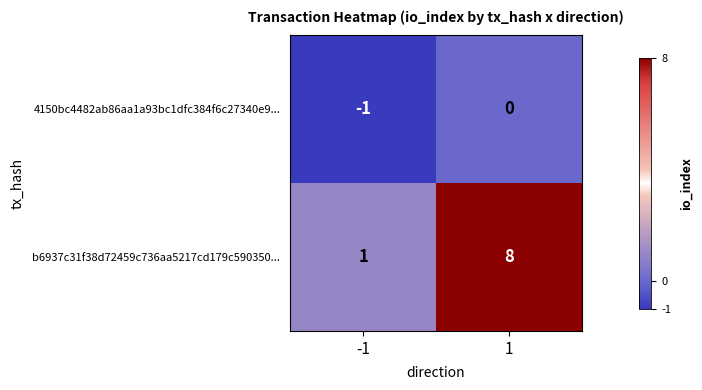

Which series has the widest spread of values?

b6937c31f38d72459c736aa5217cd179c590350...